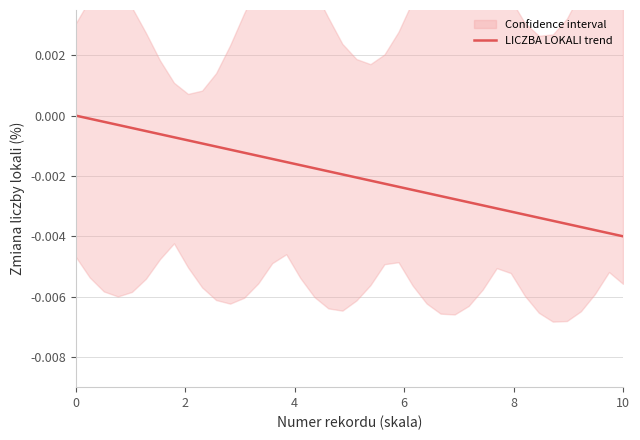

What is the sum of all values?

-0.1